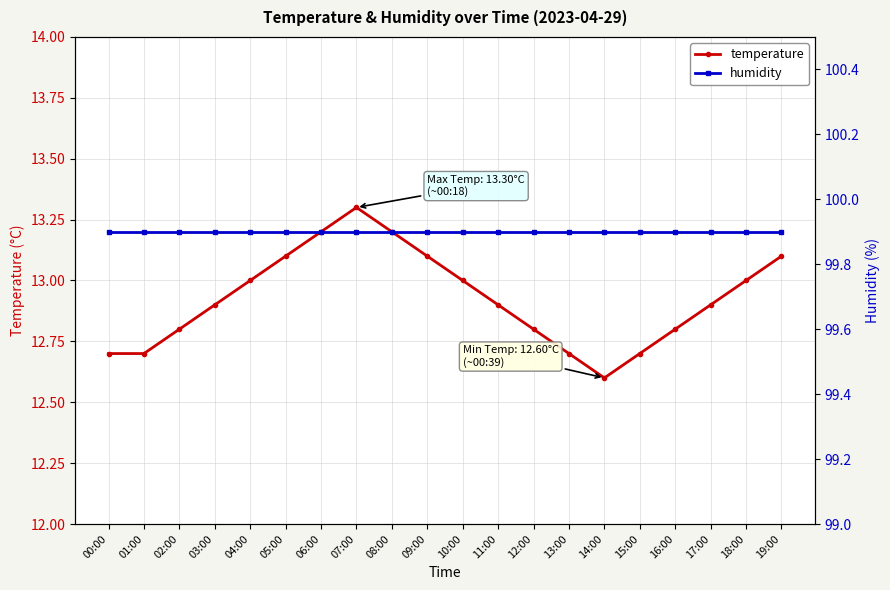

Which series has the widest spread of values?

temperature